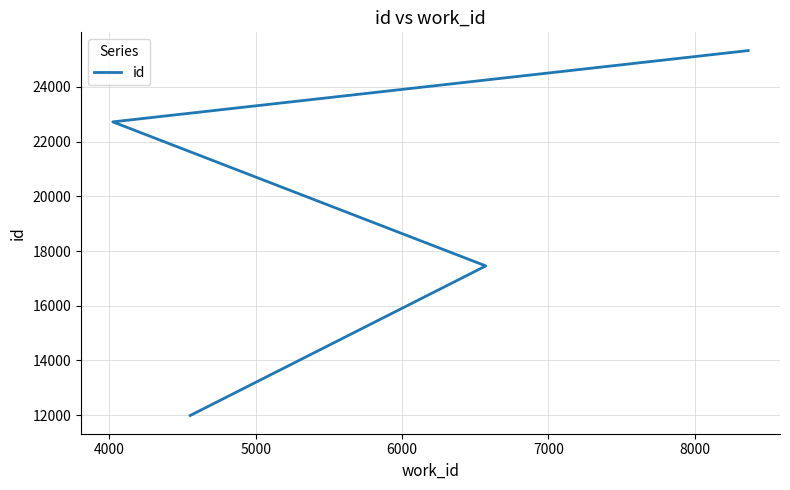

What is the maximum value shown in the chart?

25325